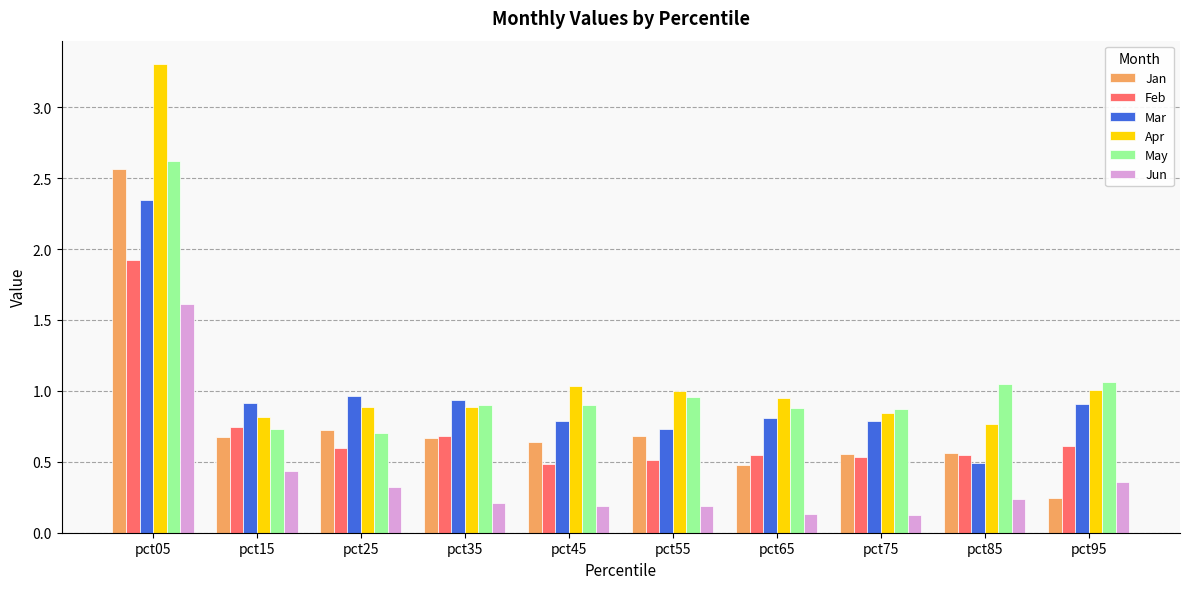

The value of Jan at pct35 is 0.7. True or false?

True